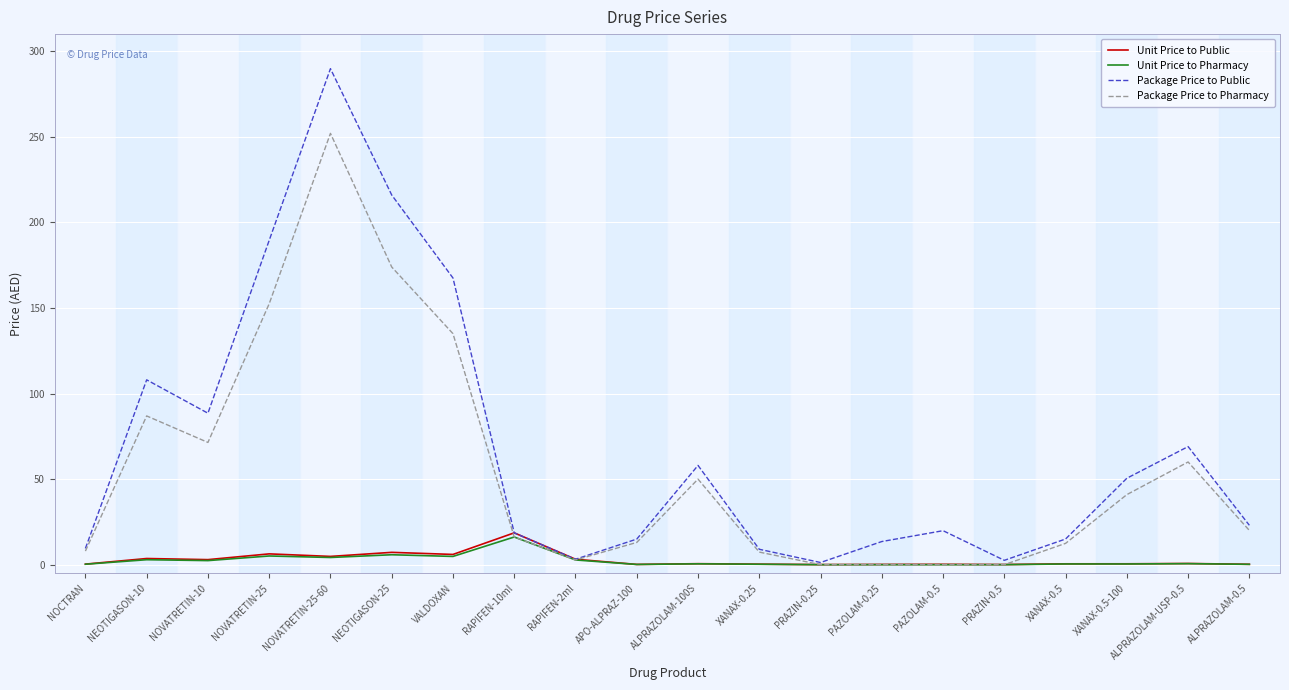

Which series has the largest total across all categories?

Package Price to Public